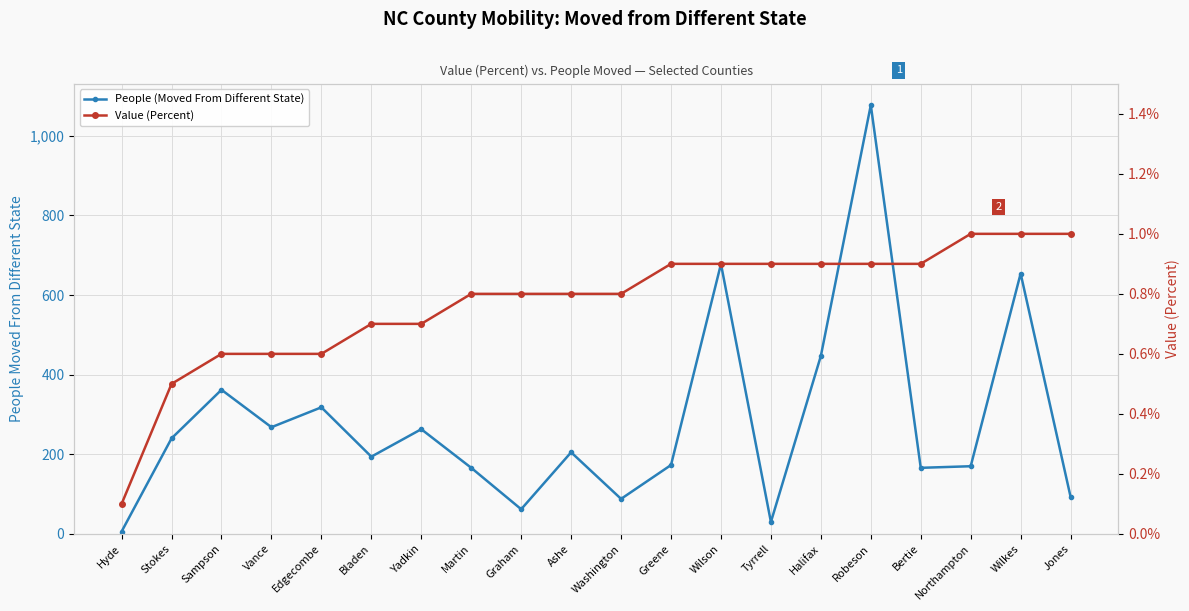

What is the difference between the second highest and second lowest values in the People (Moved From Different State) series?

648.0